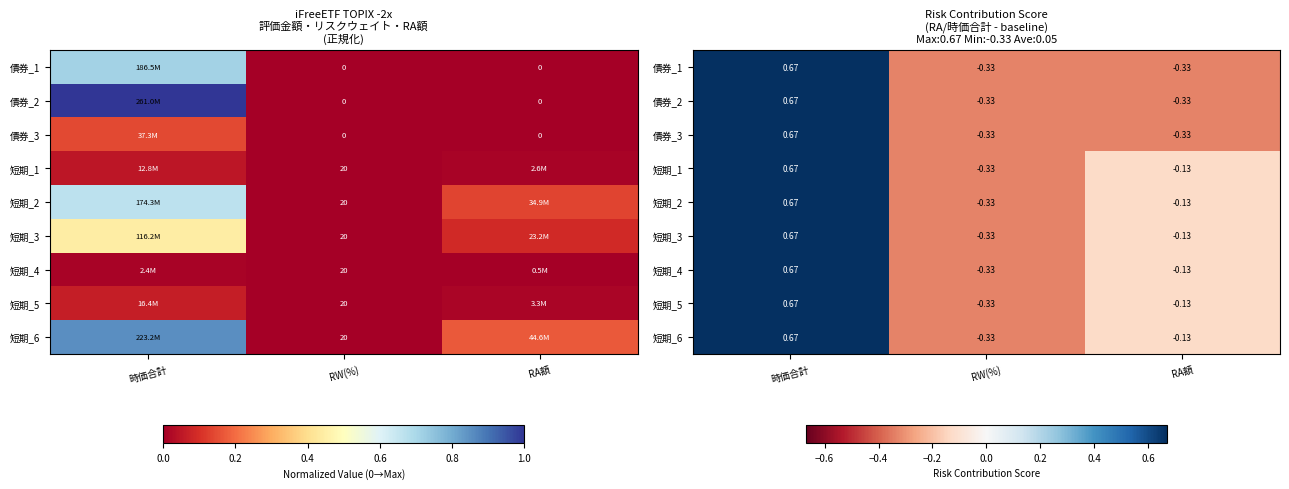

At which label does 債券_1 reach its peak?

時価合計